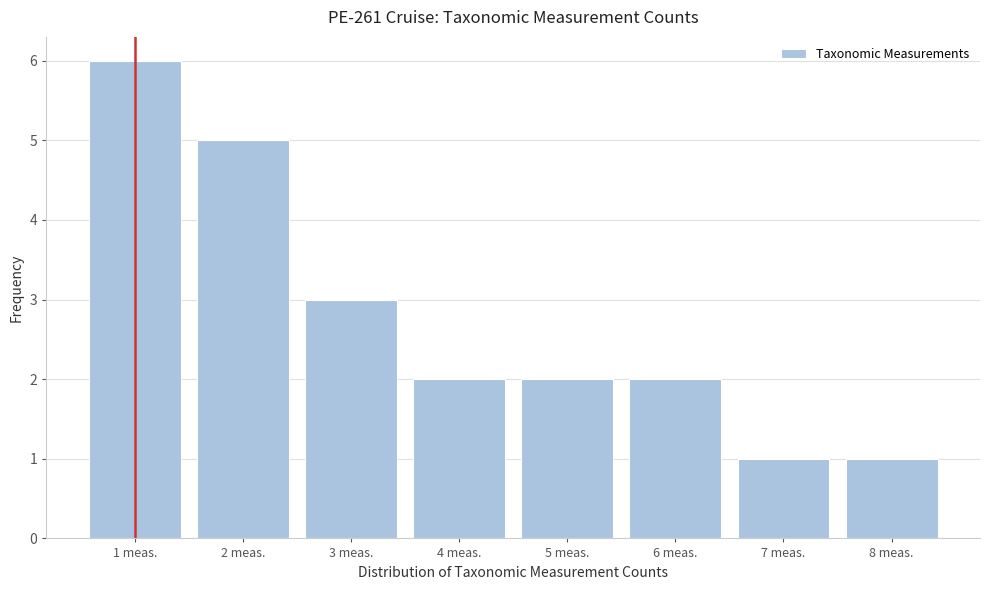

Reading left to right, list every bar in this chart as the range it spans on the x-axis followed by its height. The values are not printed on the chart, so give them approximately, as read against the axis.

0.5 to 1.5: 6
1.5 to 2.5: 5
2.5 to 3.5: 3
3.5 to 4.5: 2
4.5 to 5.5: 2
5.5 to 6.5: 2
6.5 to 7.5: 1
7.5 to 8.5: 1